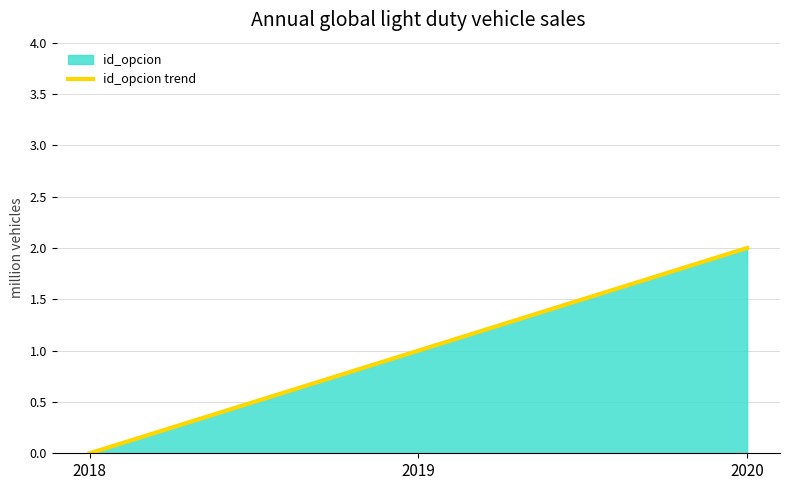

Count the number of categories in the chart.

3